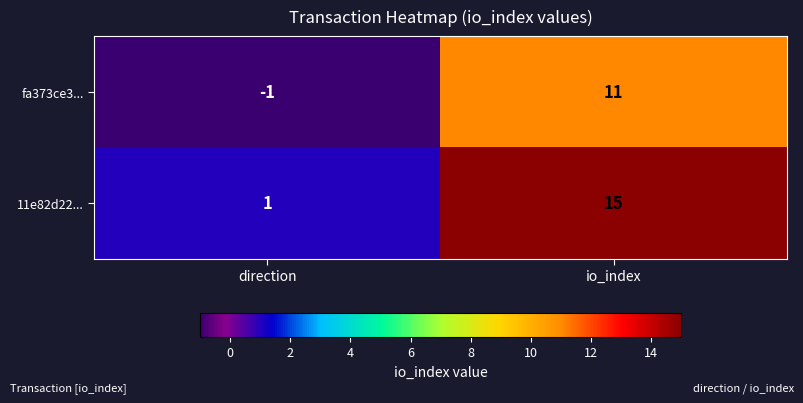

Which series has the widest spread of values?

11e82d22...